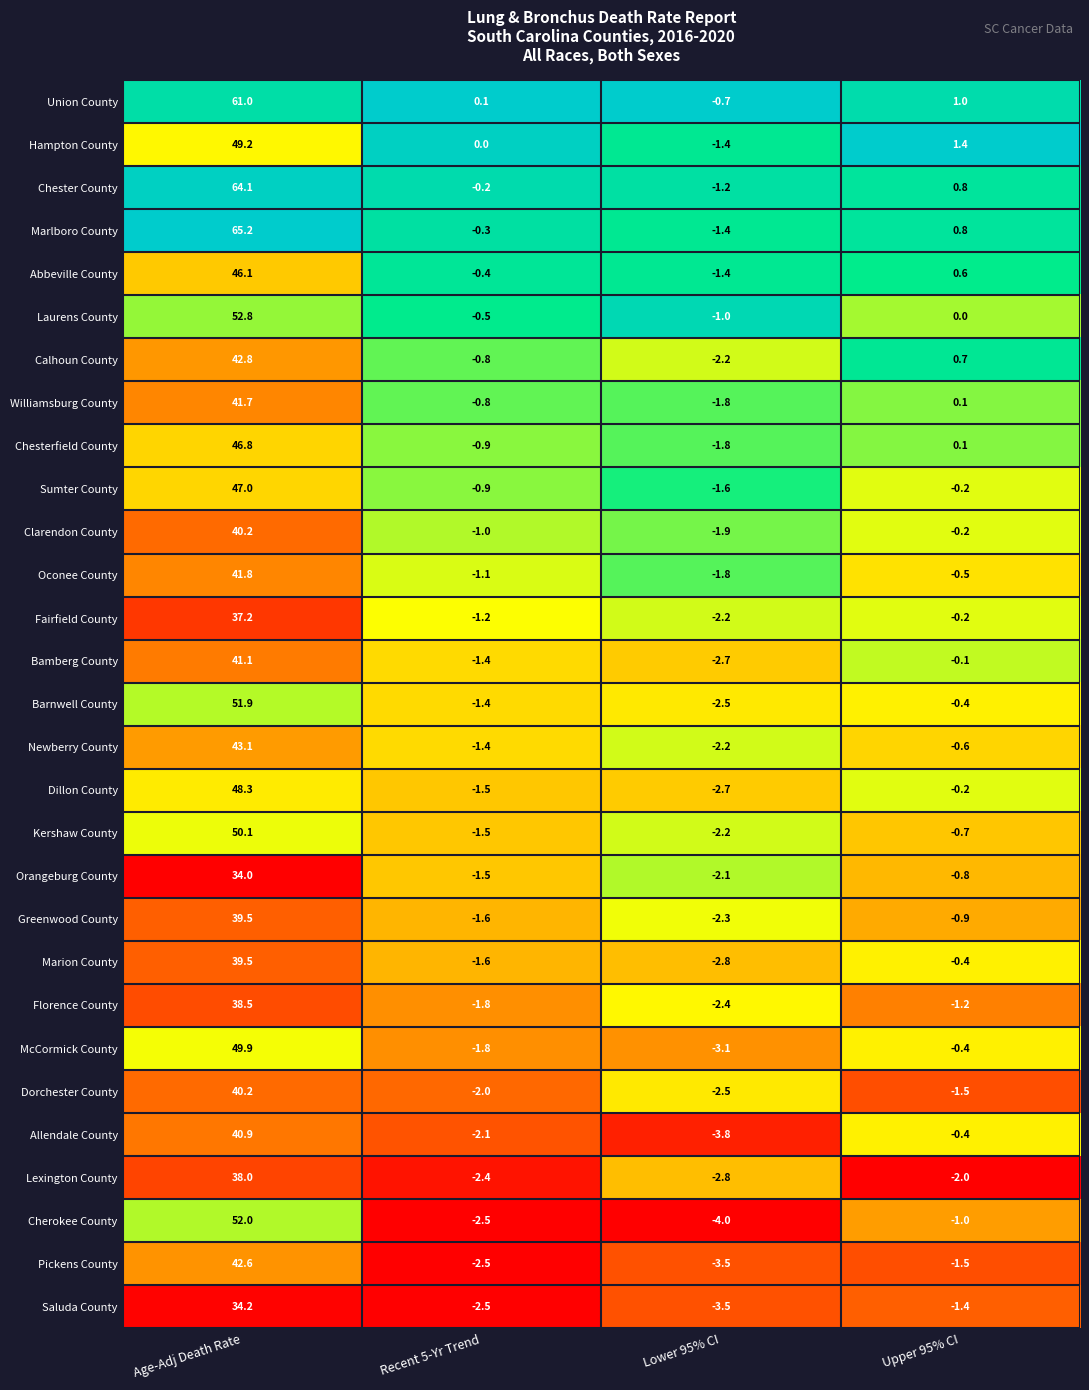

Which series has the largest total across all categories?

Marlboro County